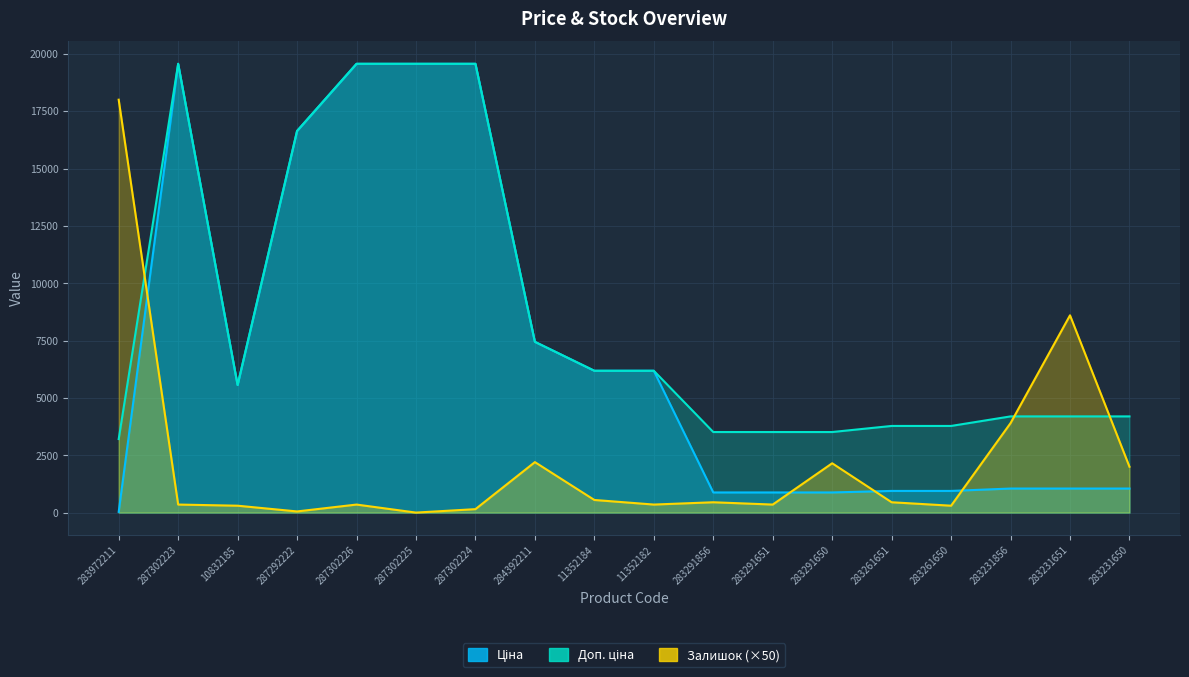

True or false: Доп. ціна has a value of 26883.6 at 287292222.

False